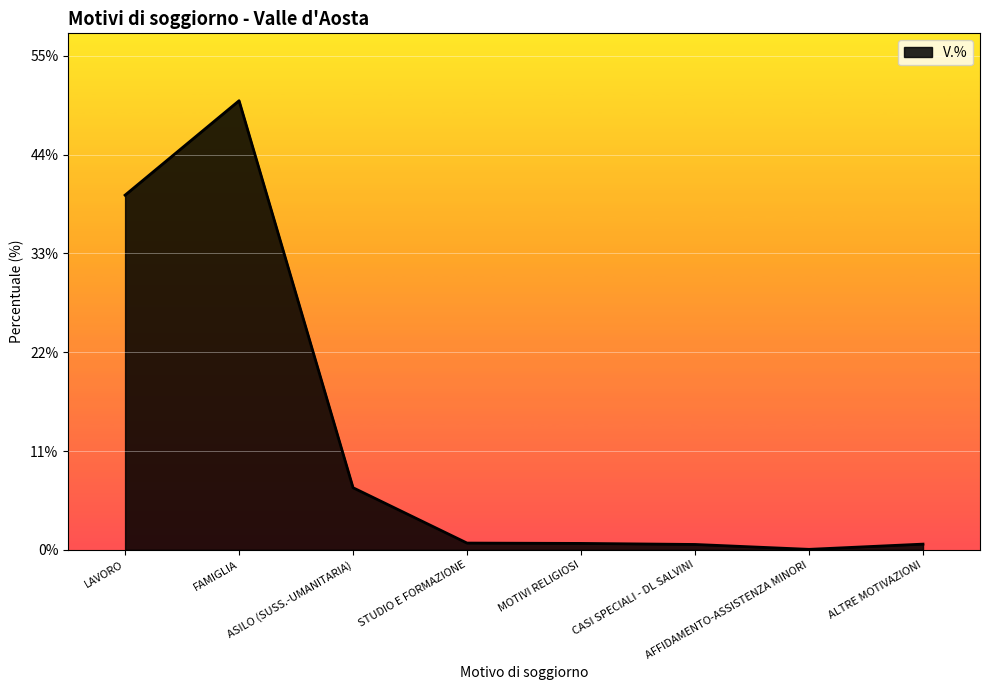

At which category does the data reach its first local valley?

AFFIDAMENTO-ASSISTENZA MINORI